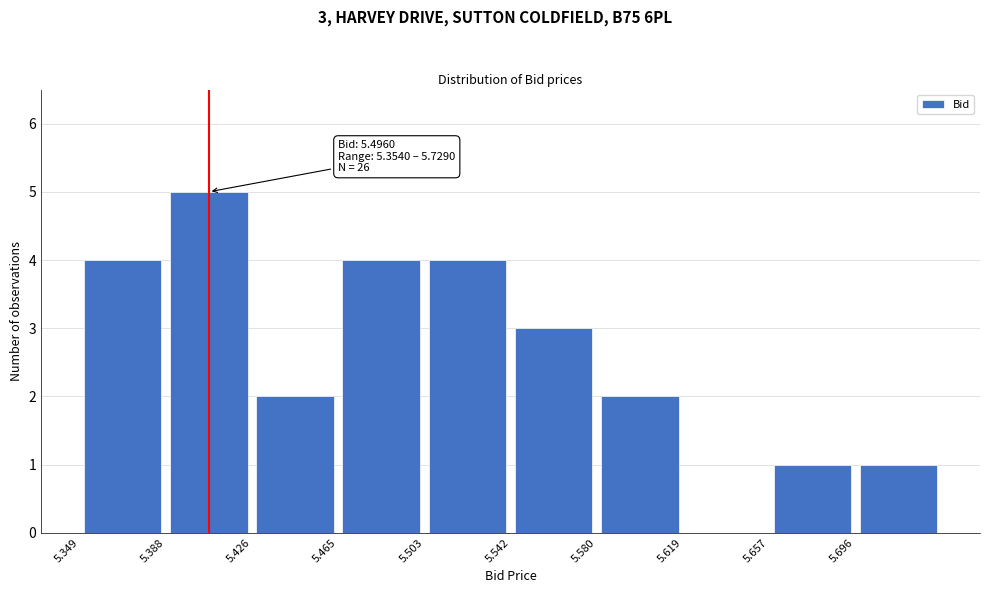

Which range on the x-axis has the tallest bar?

5.390 to 5.425